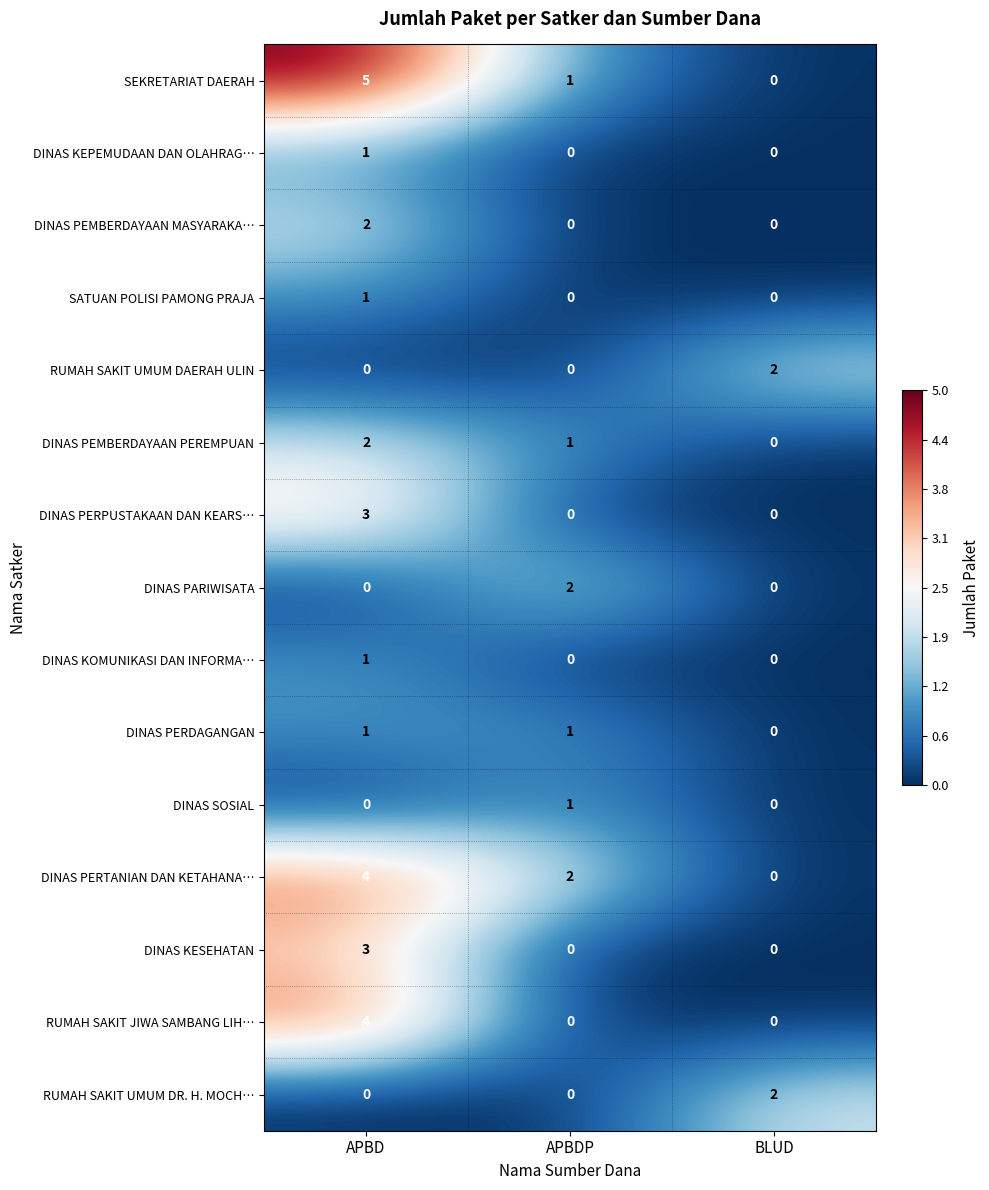

The value of DINAS PERPUSTAKAAN DAN KEARS… at APBD is 5. True or false?

False